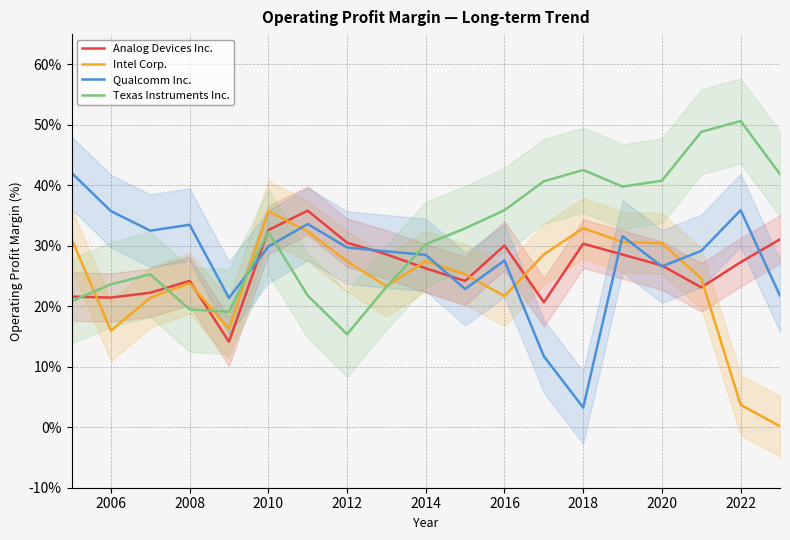

Reading right to left, what are all the values shown in this chart?

Analog Devices Inc.: 0.3	0.3	0.2	0.3	0.3	0.3	0.2	0.3	0.2	0.3	0.3	0.3	0.4	0.3	0.1	0.2	0.2	0.2	0.2
Intel Corp.: 0.0	0.0	0.2	0.3	0.3	0.3	0.3	0.2	0.3	0.3	0.2	0.3	0.3	0.4	0.2	0.2	0.2	0.2	0.3
Qualcomm Inc.: 0.2	0.4	0.3	0.3	0.3	0.0	0.1	0.3	0.2	0.3	0.3	0.3	0.3	0.3	0.2	0.3	0.3	0.4	0.4
Texas Instruments Inc.: 0.4	0.5	0.5	0.4	0.4	0.4	0.4	0.4	0.3	0.3	0.2	0.2	0.2	0.3	0.2	0.2	0.3	0.2	0.2